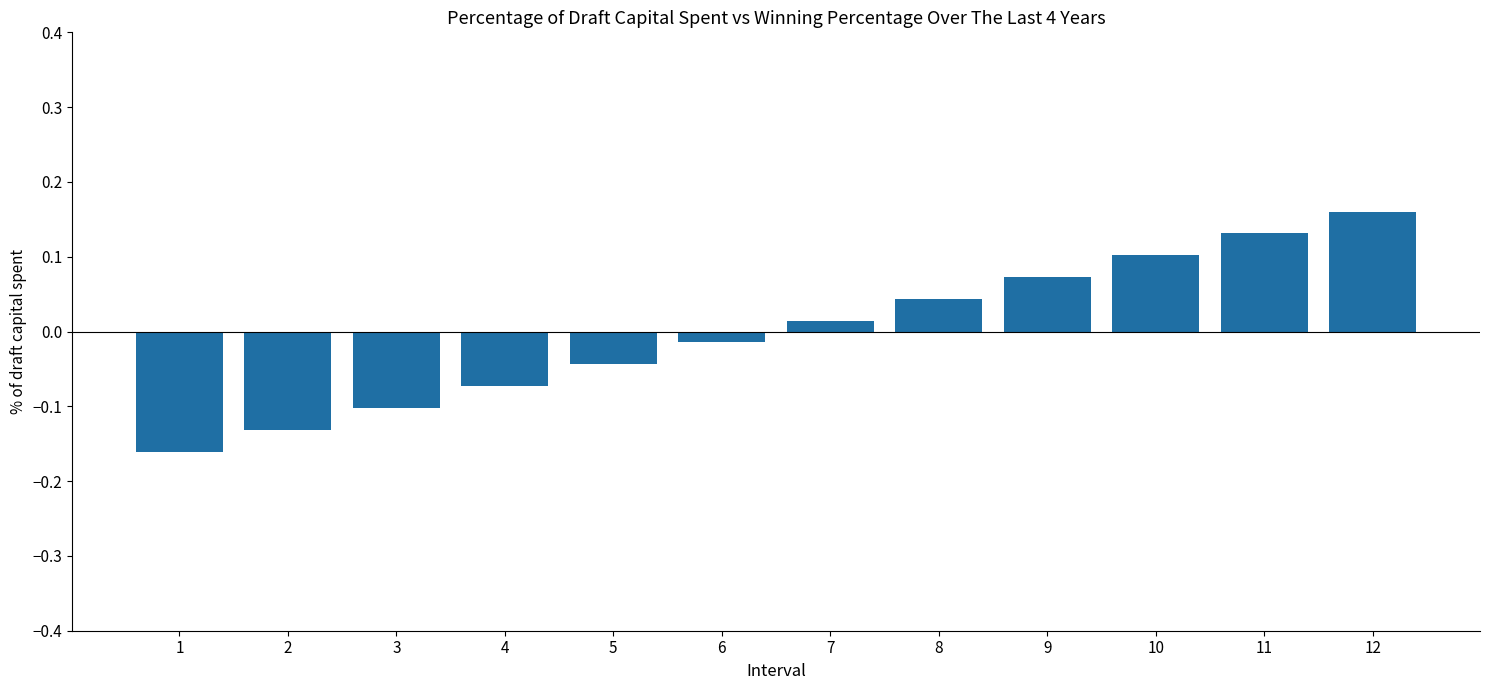

Rank the categories by value from lowest to highest.

1, 2, 3, 4, 5, 6, 7, 8, 9, 10, 11, 12